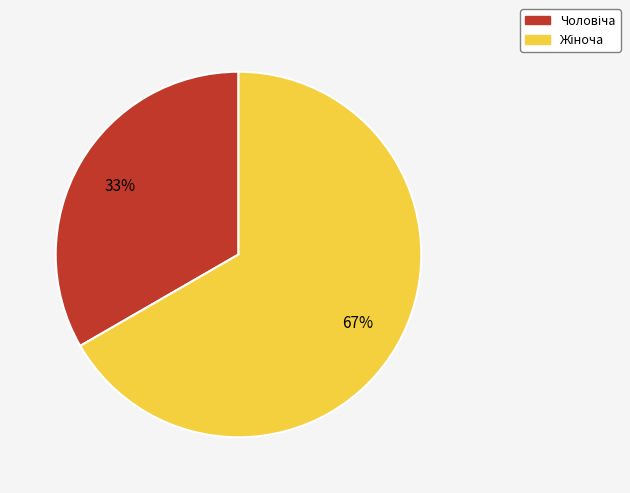

To the nearest percent, what is the average slice percentage?

50%